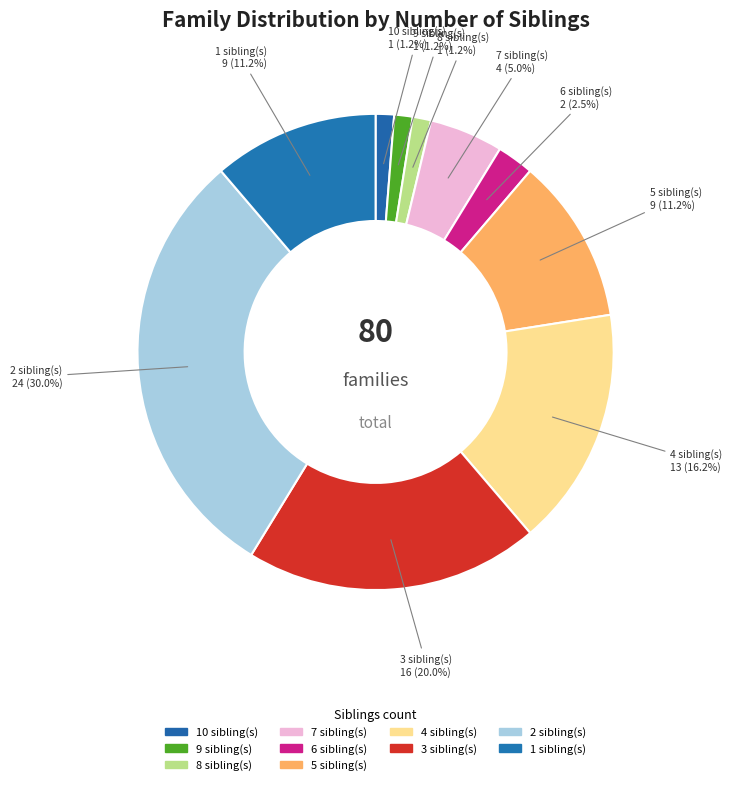

How many segments does this pie chart have?

10